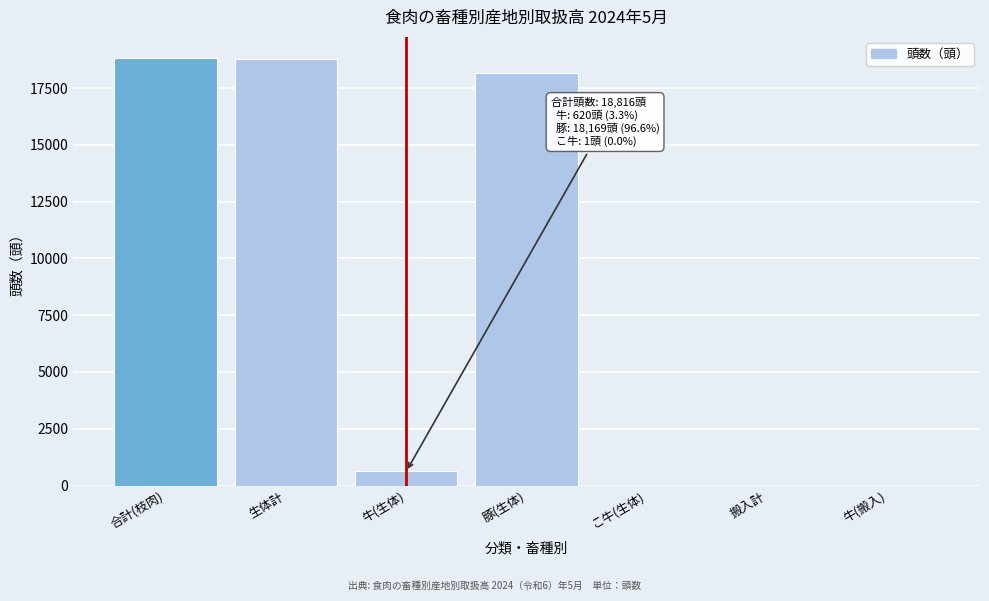

Is it true that the value at 合計(枝肉) is 18816?

True